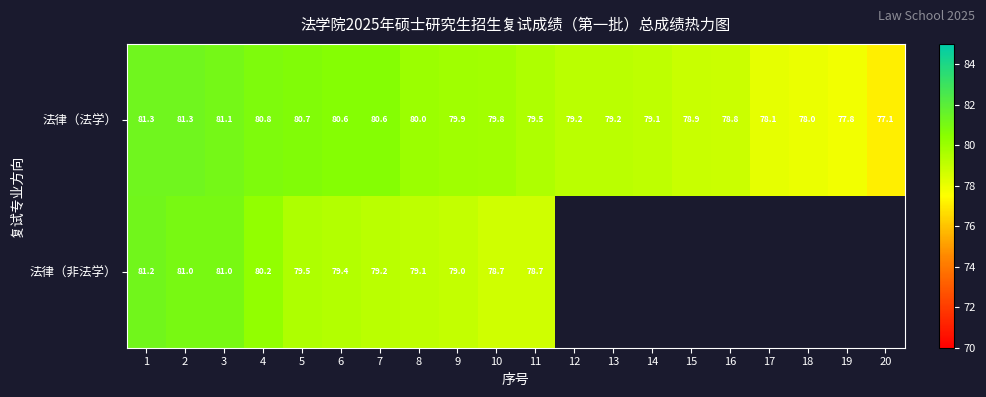

What is the average value of the 法律（法学） series?

79.6